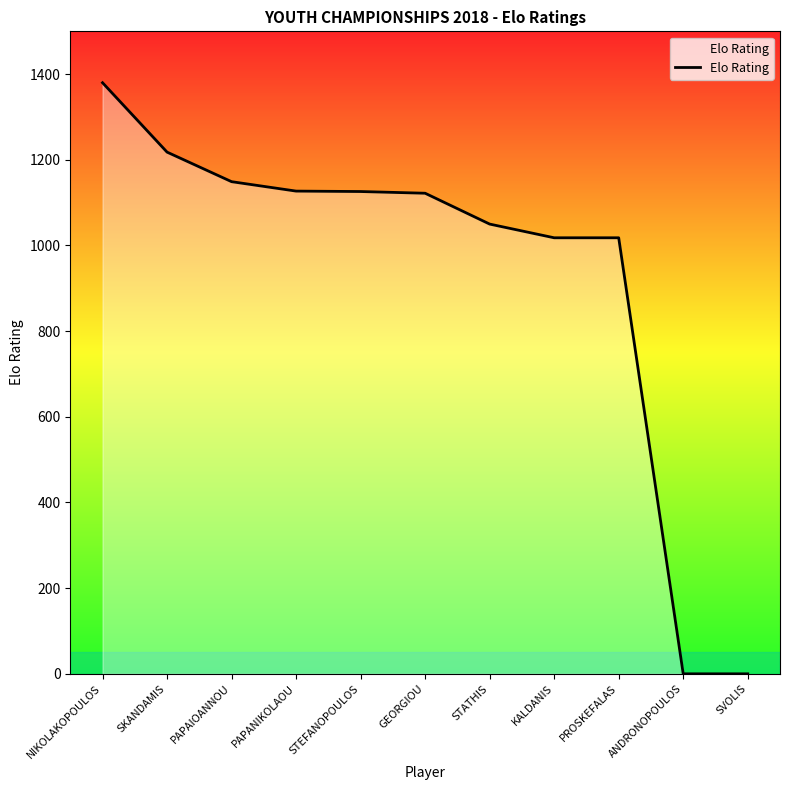

Where does the data first go above 1122?

NIKOLAKOPOULOS